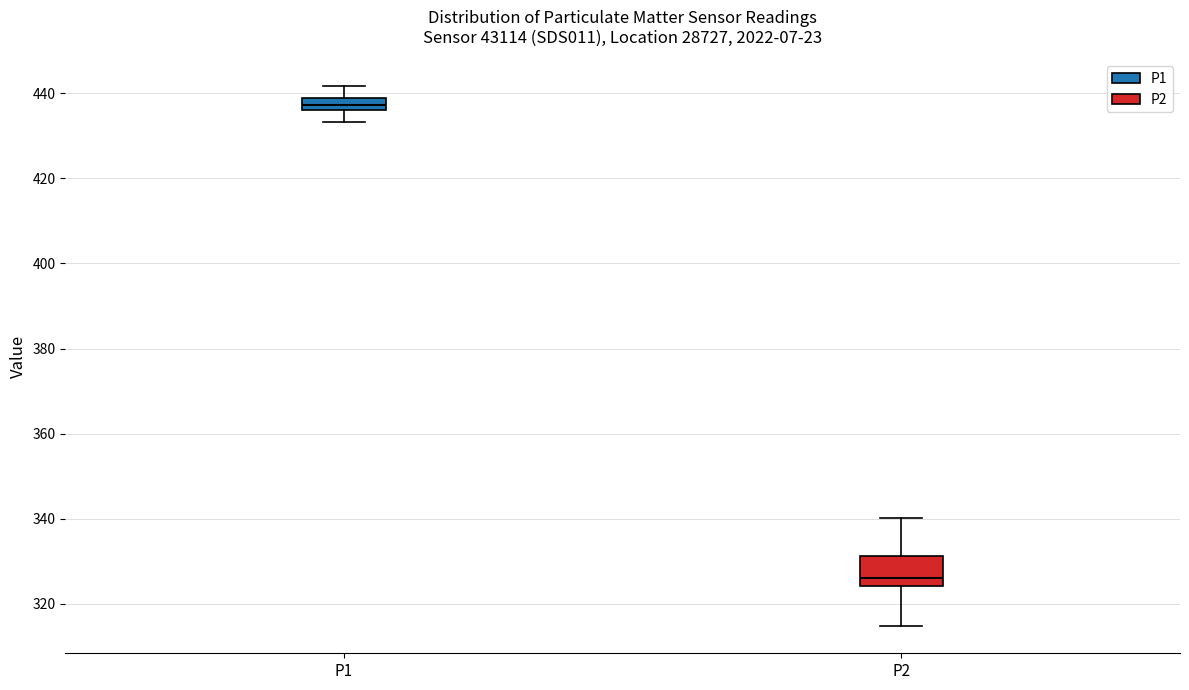

Comparing the boxes themselves (not the whiskers), which one is the tallest?

P2